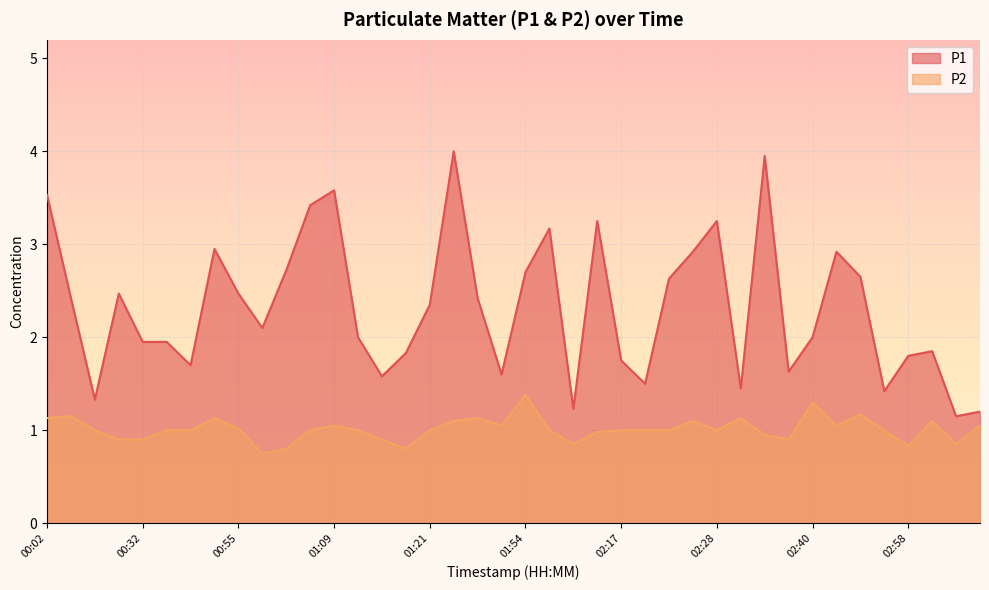

What is the lowest value of the P1 series?

1.1